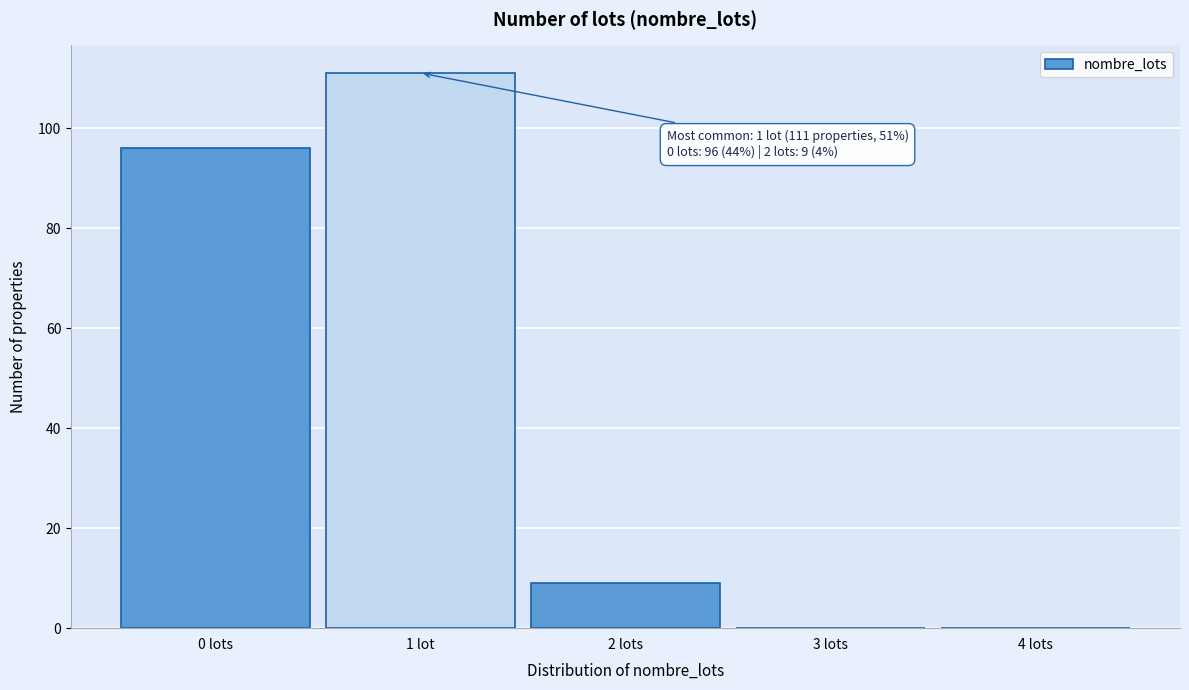

Reading left to right, list all the values displayed in this chart.

0 lots=96	1 lot=111	2 lots=9	3 lots=0	4 lots=0